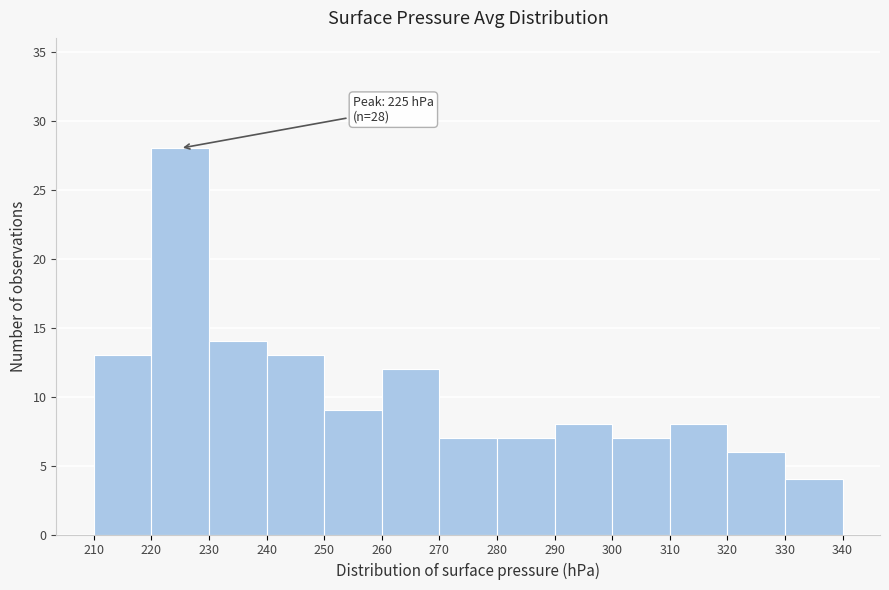

Which range on the x-axis has the tallest bar?

220 to 230